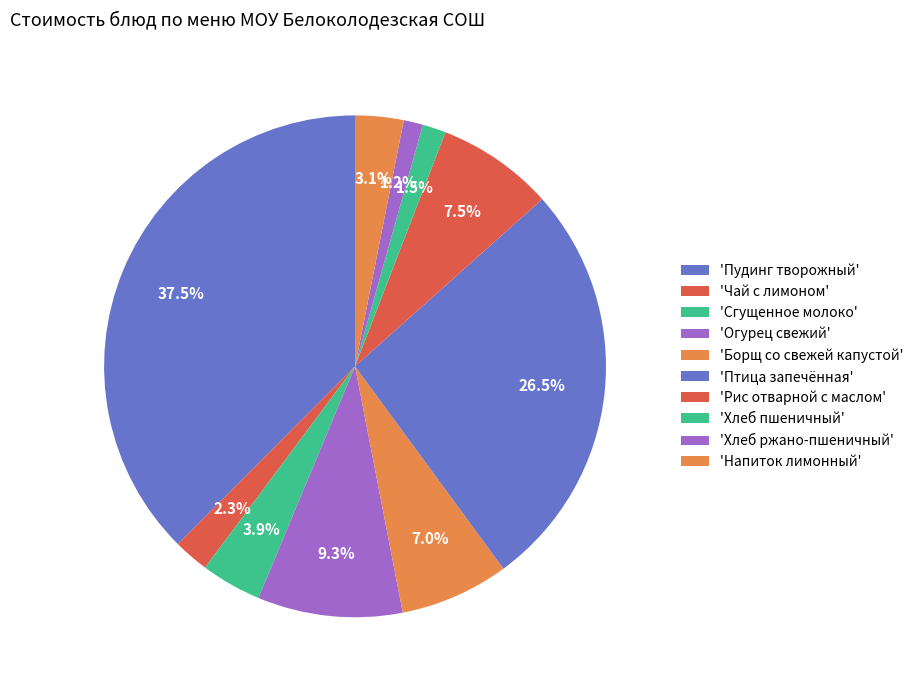

Count the number of slices in the pie.

10